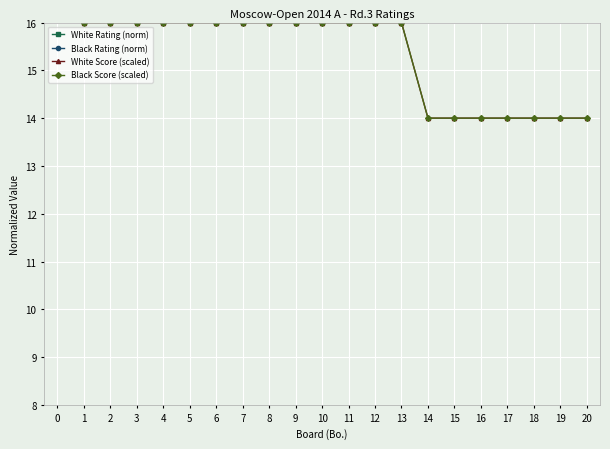

Is it true that White Rating (norm) equals 5.8 at 7?

False